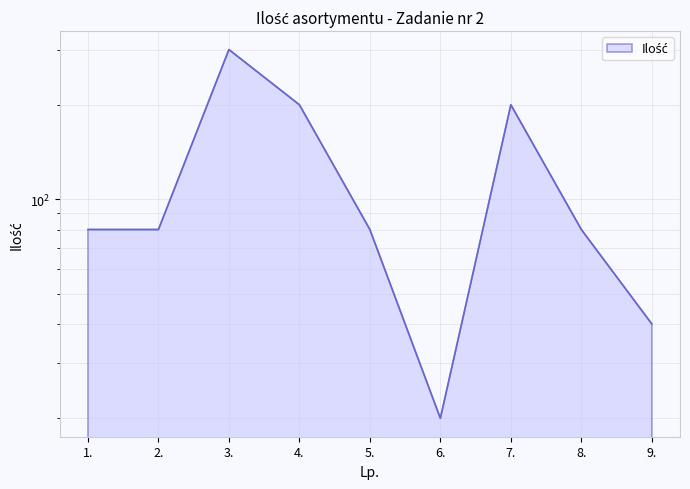

Read the value at 3., to the nearest 5.

300